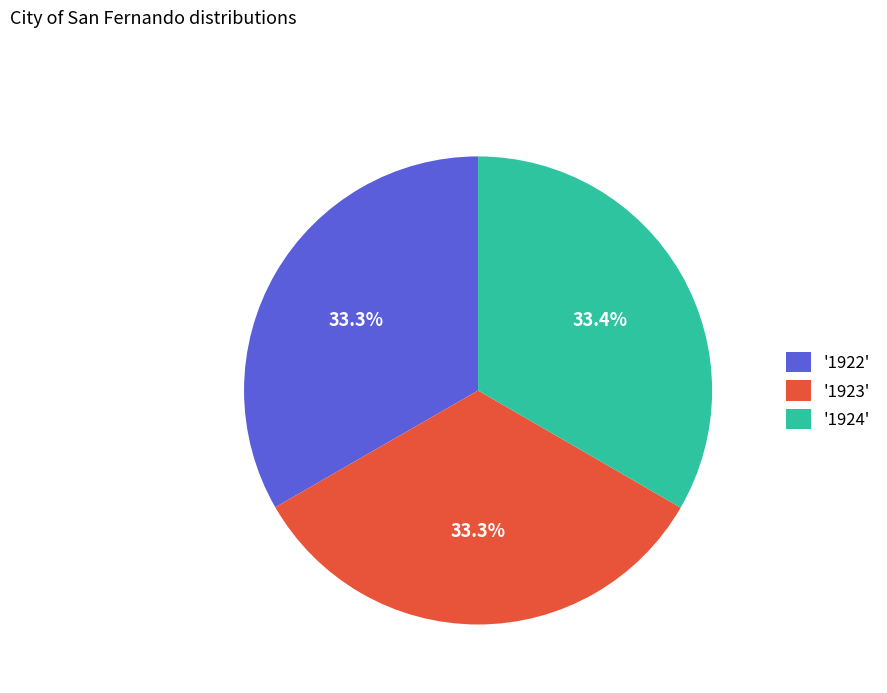

Approximately how many times larger is the value at '1923' compared to '1924'?

1.0